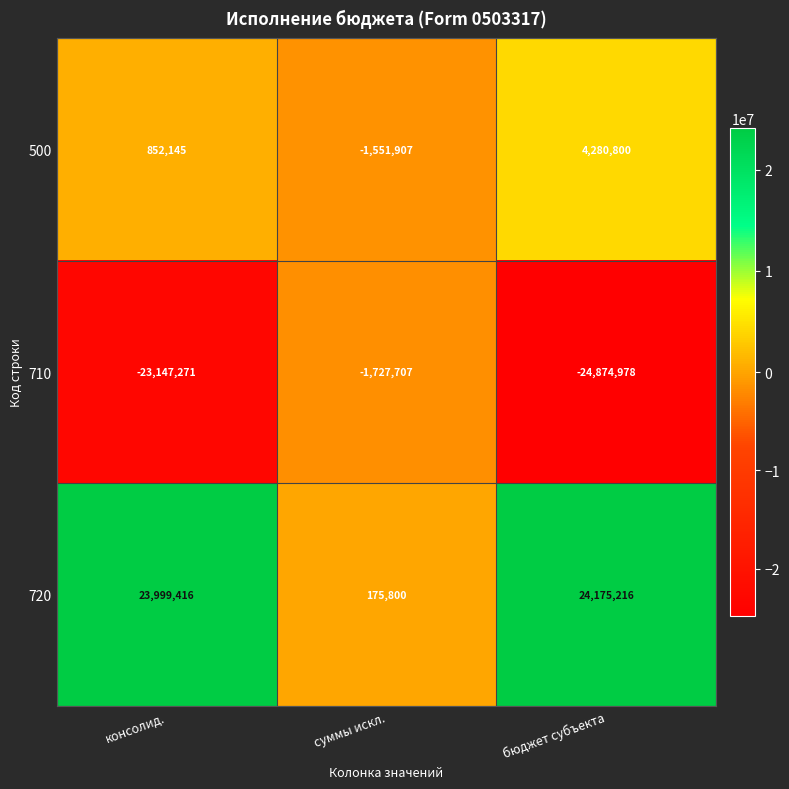

Which label corresponds to the smallest value in the chart?

бюджет субъекта